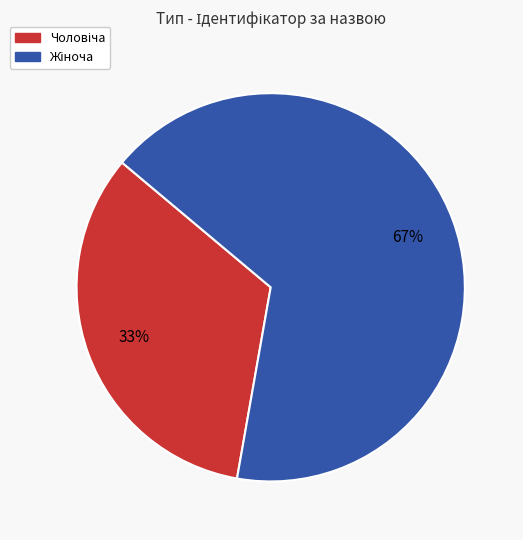

To the nearest percent, what is the average slice percentage?

50%